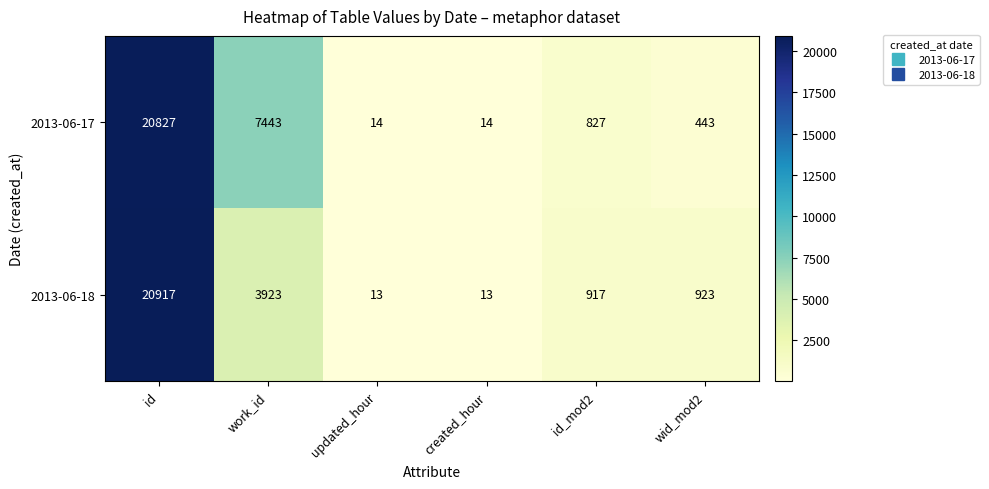

Is the value of 2013-06-17 at work_id greater than the value of 2013-06-18 at updated_hour?

Yes